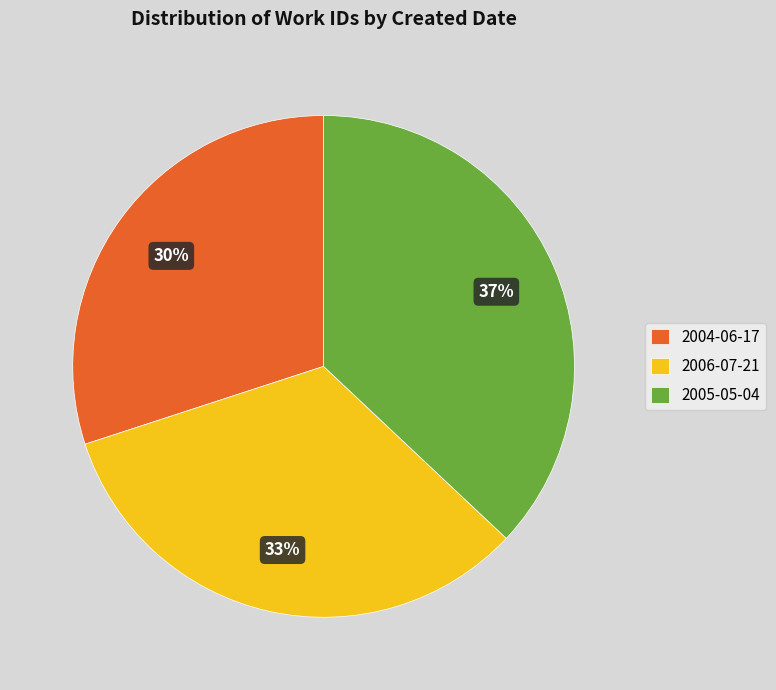

What percentage is the 2005-05-04 slice, to the nearest percent?

37%